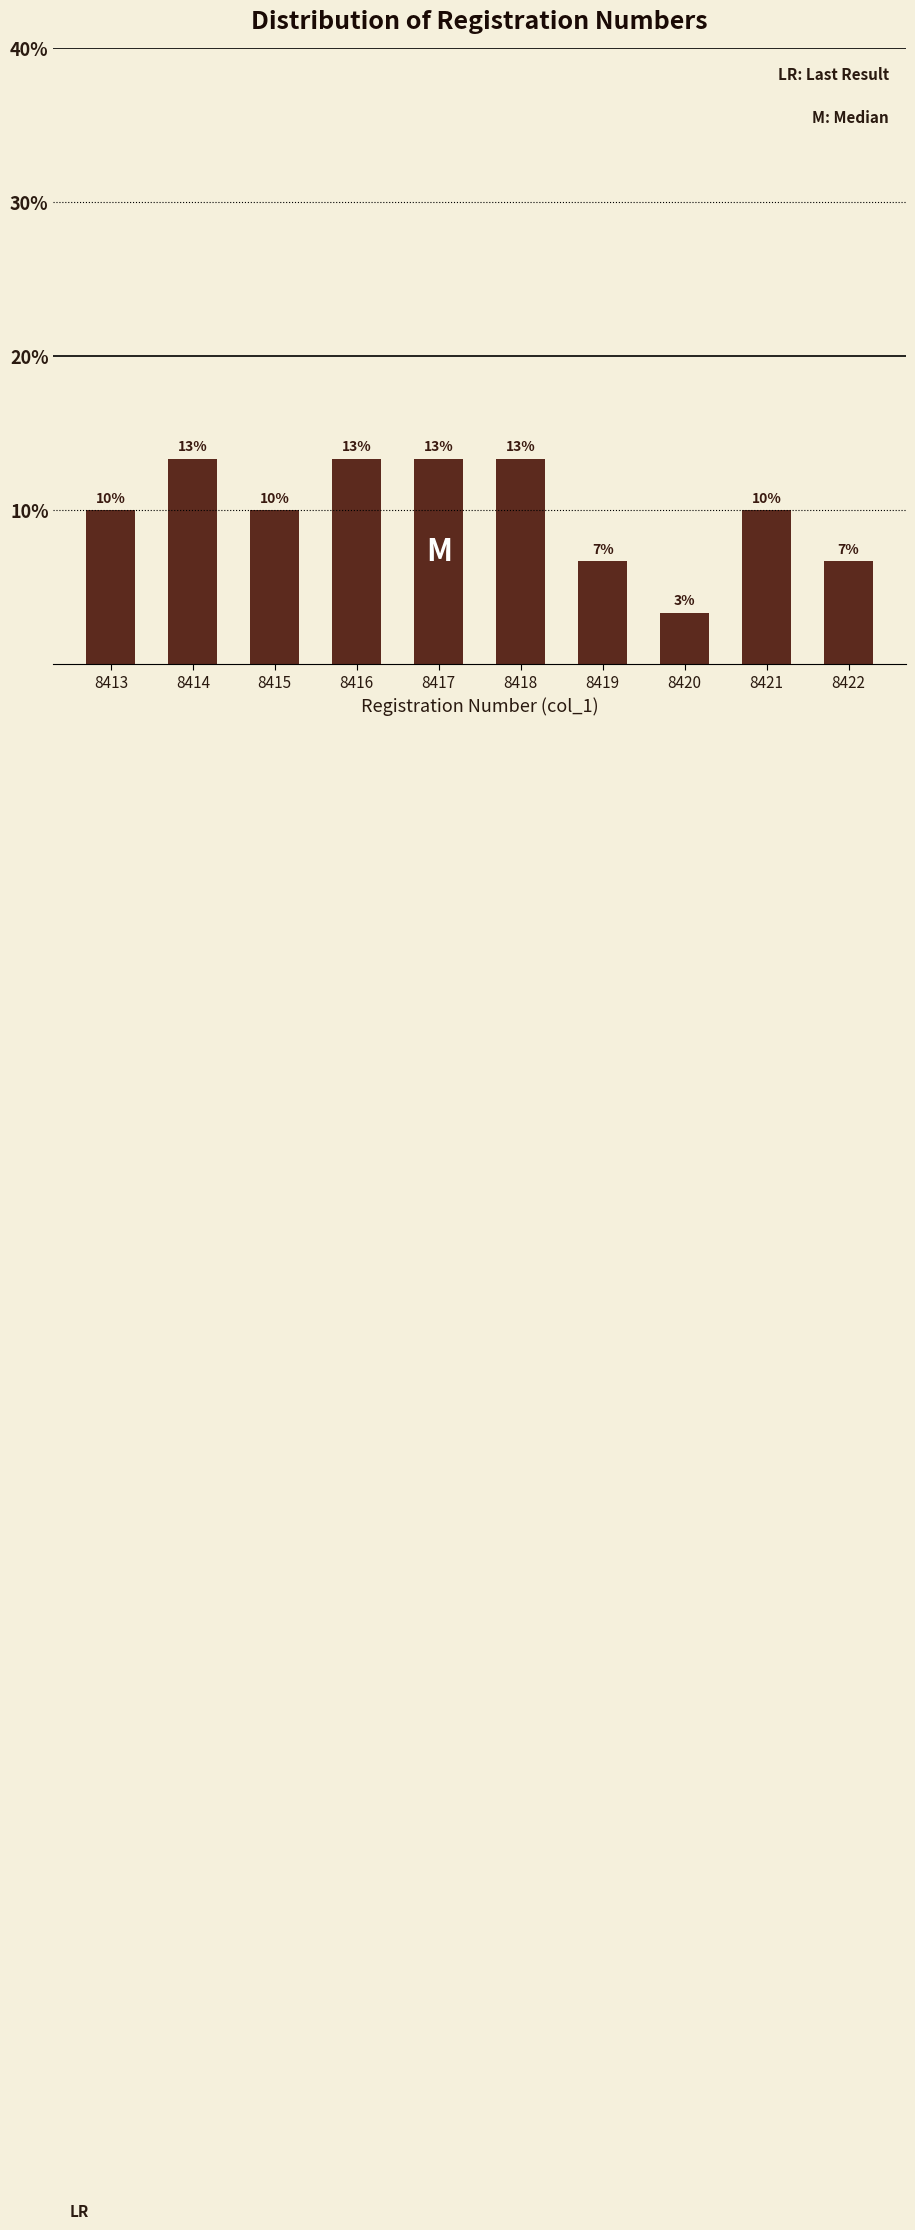

Does the chart contain any negative values?

No